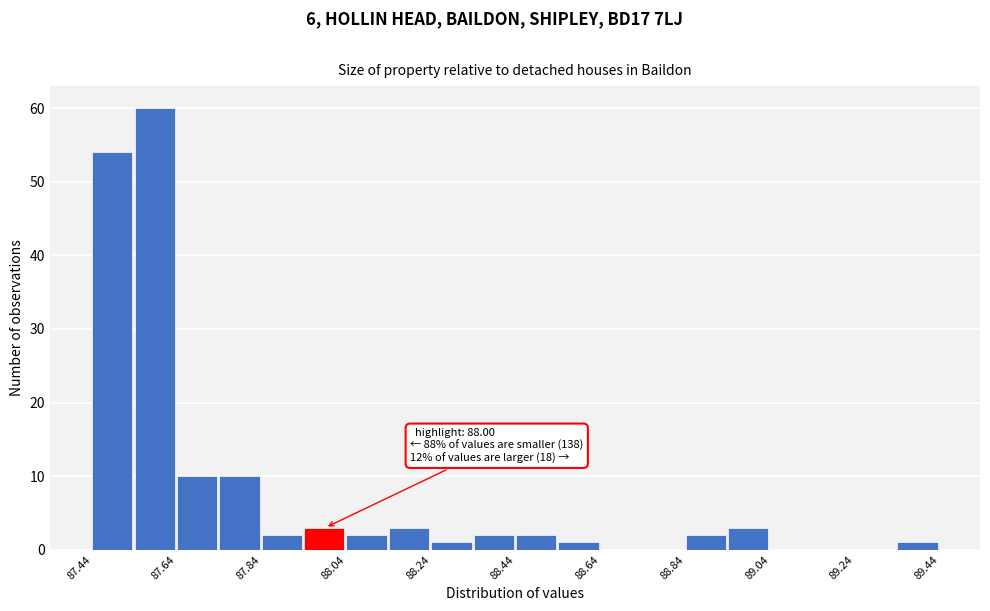

Which range on the x-axis has the tallest bar?

87.54 to 87.64